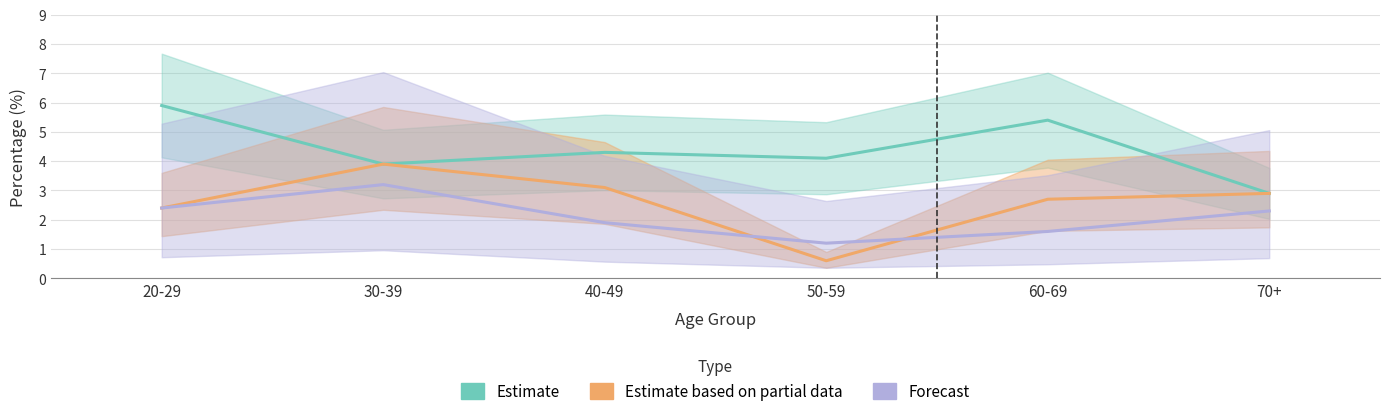

In Forecast (col_5), how many points are higher than both neighbors (excluding endpoints)?

1